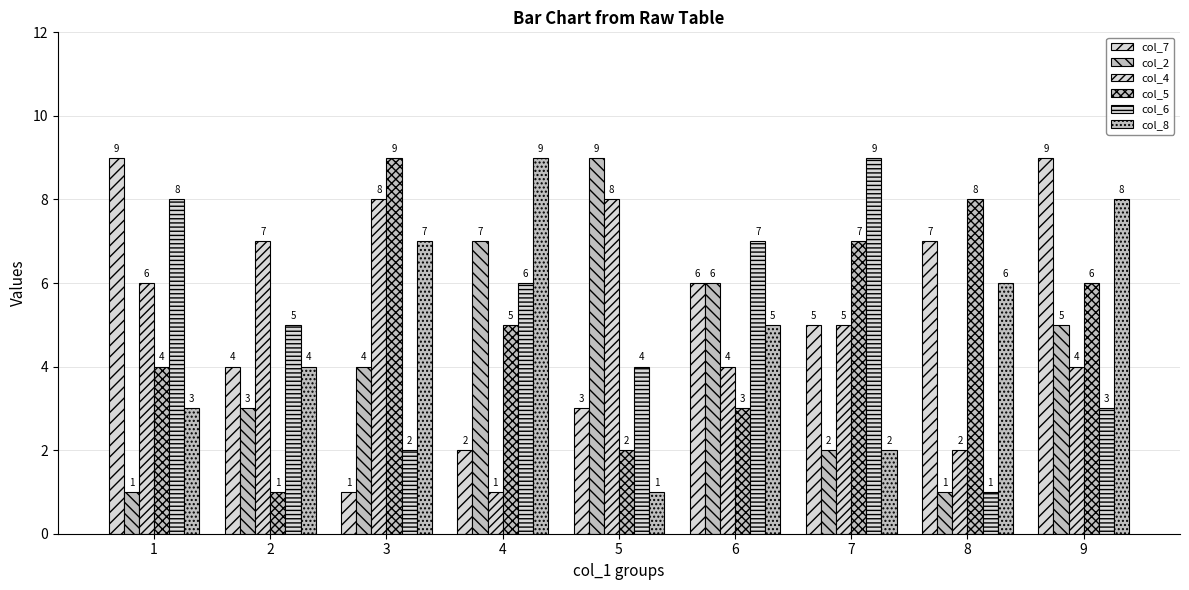

How many data points in col_7 are less than 5?

4